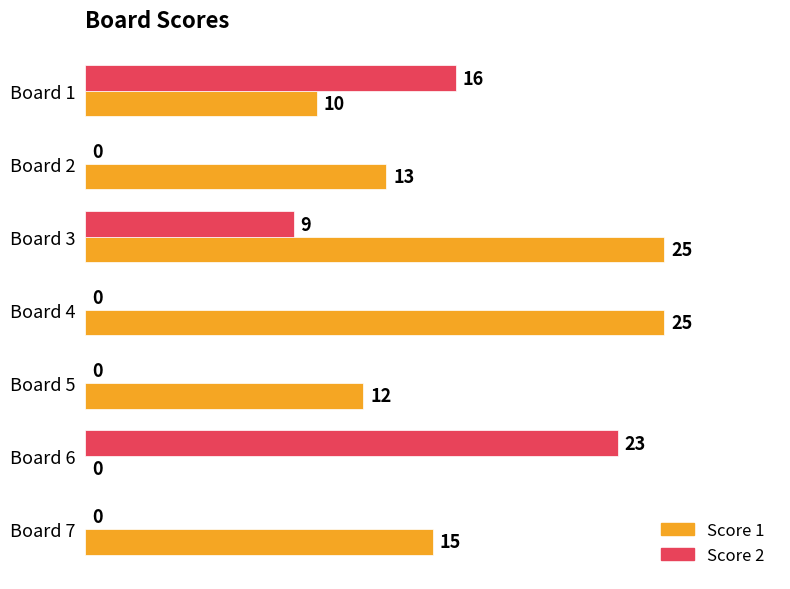

What is the sum of the Score 1 values at Board 1 and Board 6?

10